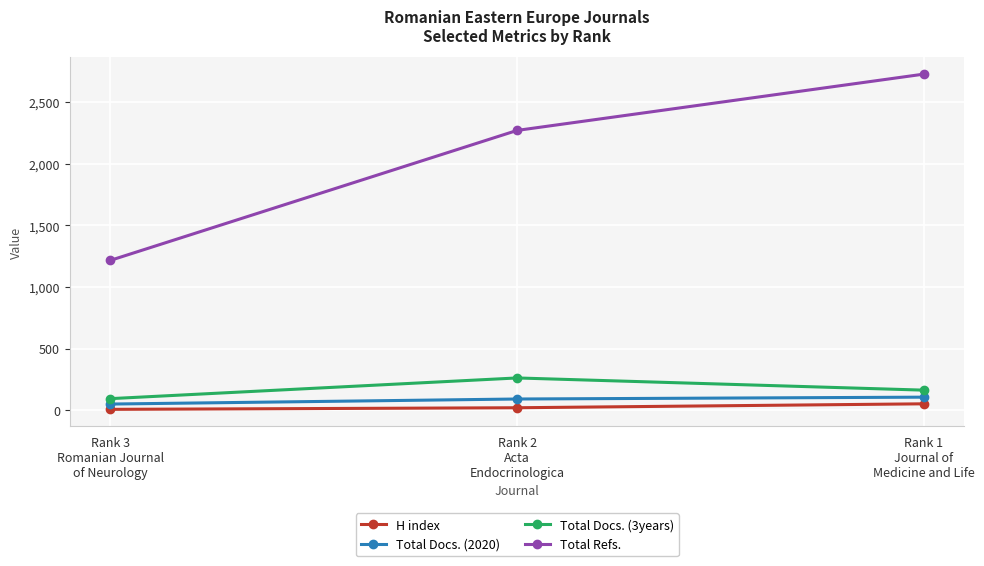

Reading left to right, list all the values displayed in this chart.

H index: 6	19	51
Total Docs. (2020): 49	90	105
Total Docs. (3years): 93	261	162
Total Refs.: 1216	2271	2728